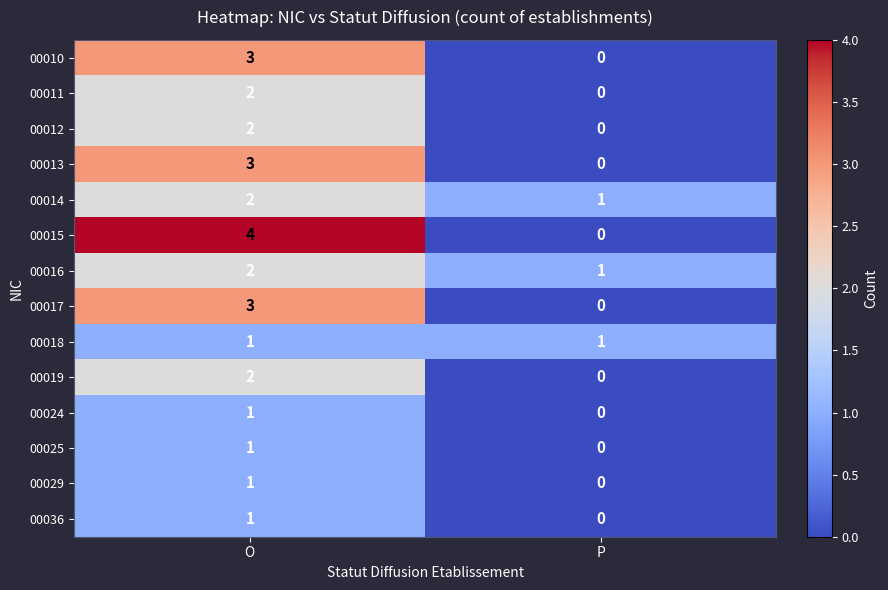

Which series changed the most between O and P?

00015